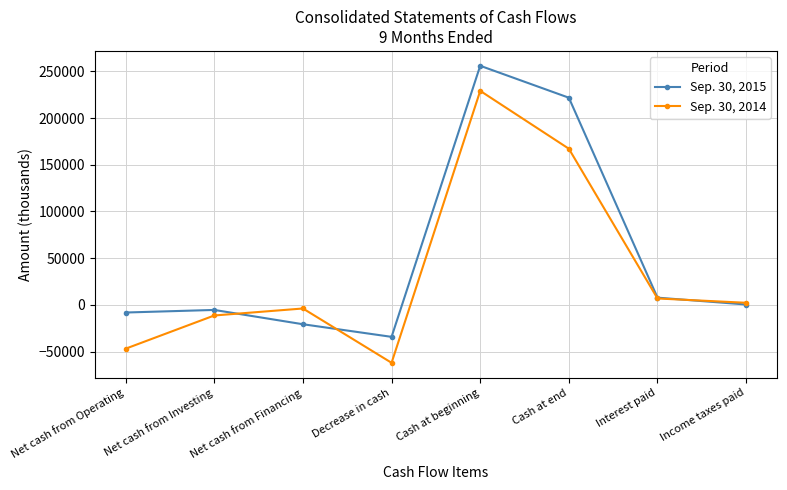

What is the difference between the Sep. 30, 2014 values at Net cash from Investing and Cash at beginning?

240419